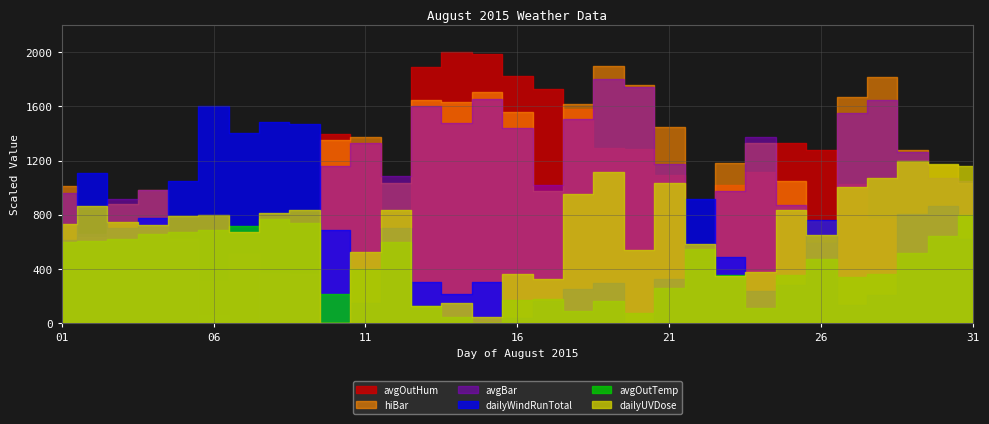

At 08, list the series in order from smallest to largest.

avgOutTemp, avgOutHum, dailyUVDose, dailyWindRunTotal, avgBar, hiBar